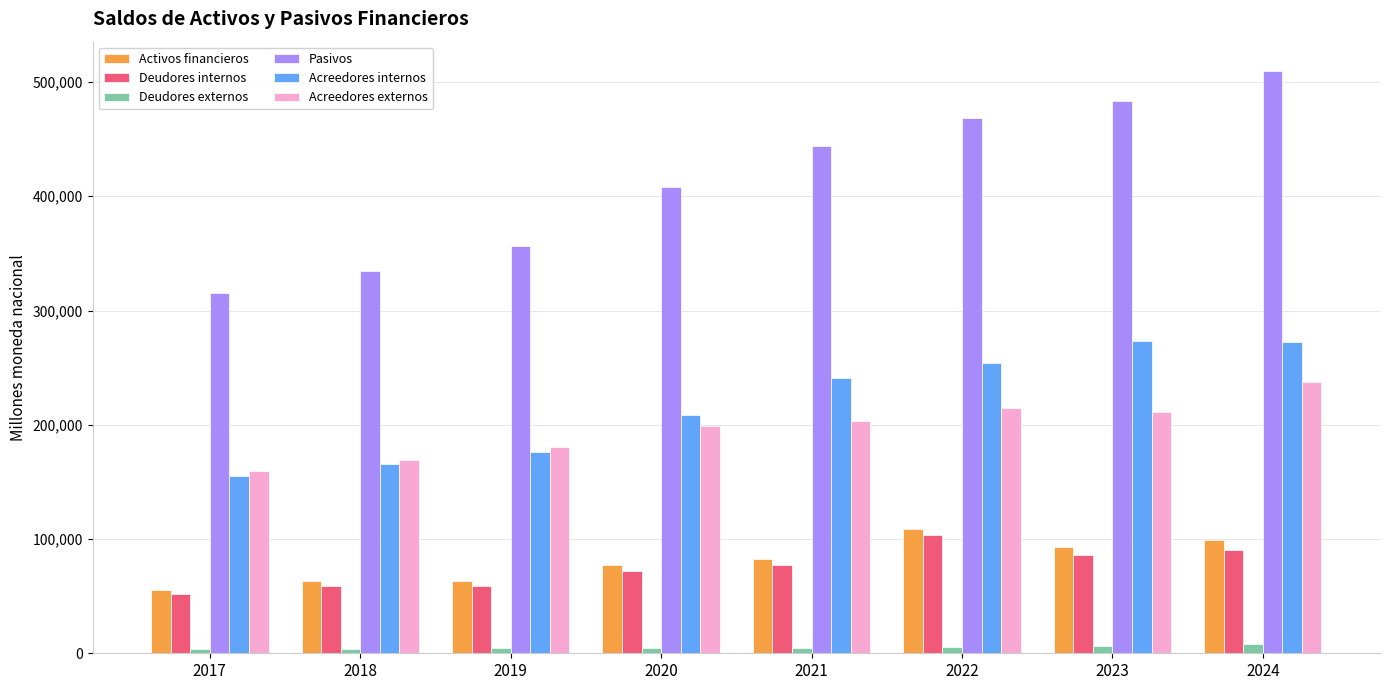

How many bars are there in each group?

6